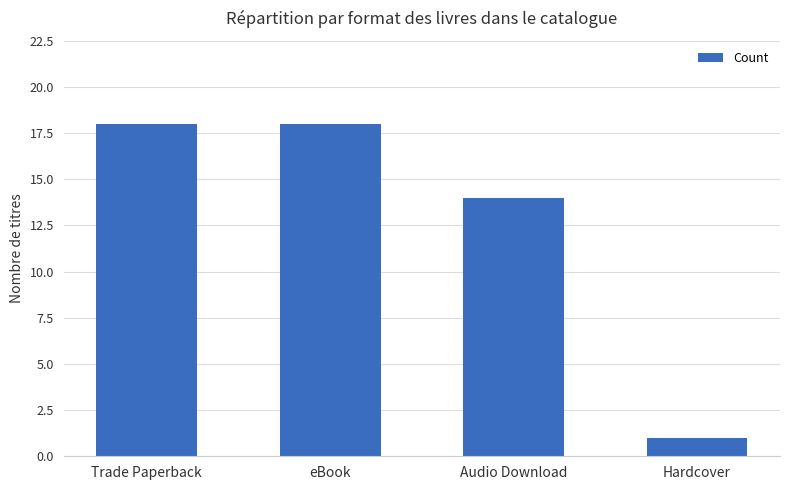

Approximately how many times larger is the value at Audio Download compared to eBook?

0.8